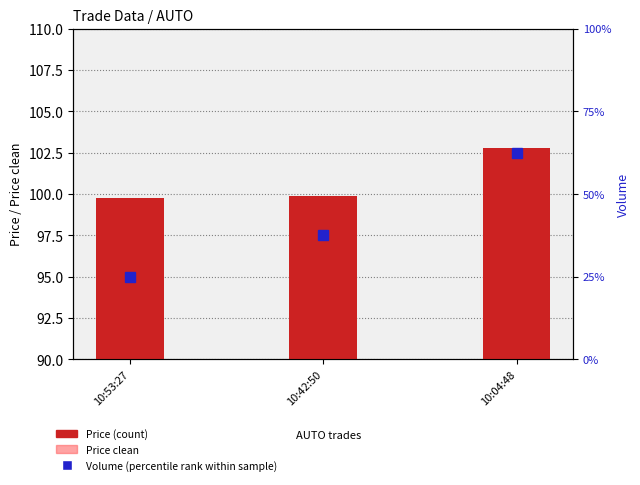

What is the difference between the Price clean values at 10:04:48 and 10:42:50?

2.9